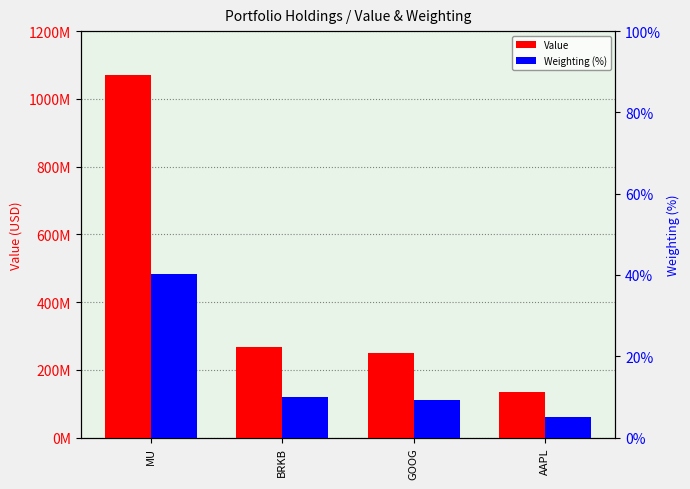

How many categories are shown in the chart?

4